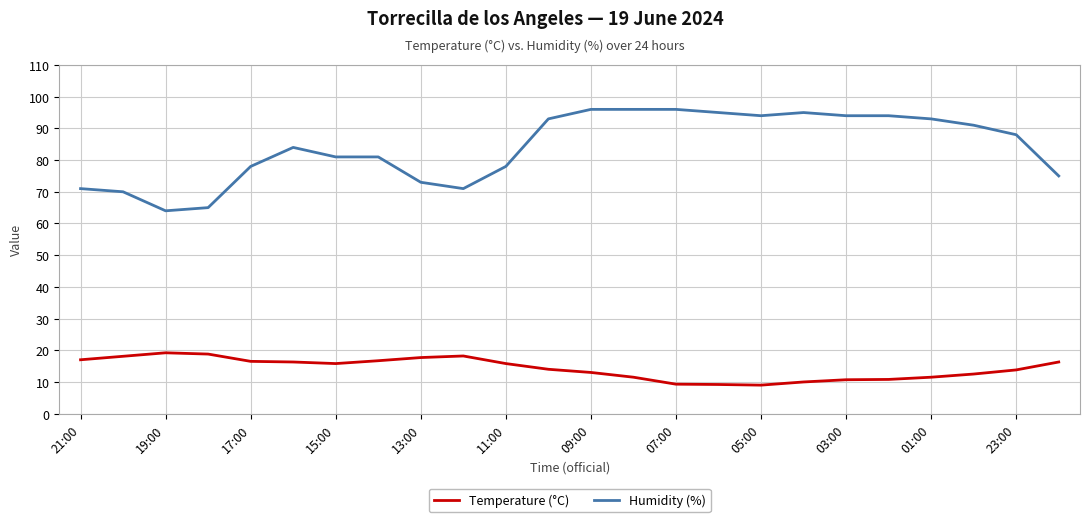

In Temperature (°C), how many points are higher than both neighbors (excluding endpoints)?

2